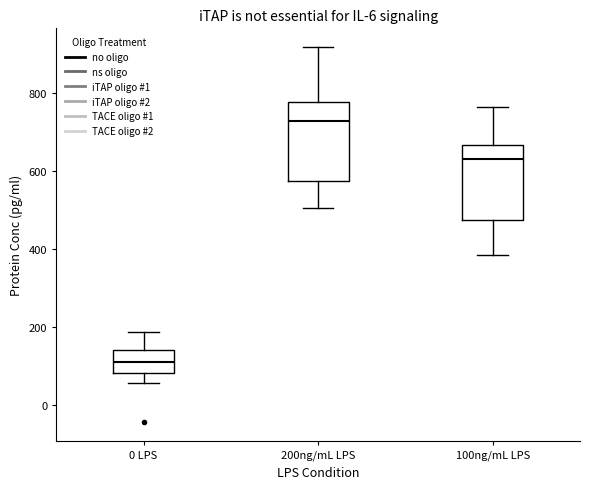

Reading left to right, transcribe this box plot: for each box, give where its median line is, the range the box spans, and where its two whiskers end, as read against the y-axis. The values are not printed on the chart, so give them approximately, as read against the axis.

0 LPS: median 100, box 80 to 140, whiskers 60 to 180
200ng/mL LPS: median 720, box 580 to 780, whiskers 500 to 920
100ng/mL LPS: median 640, box 480 to 660, whiskers 380 to 760